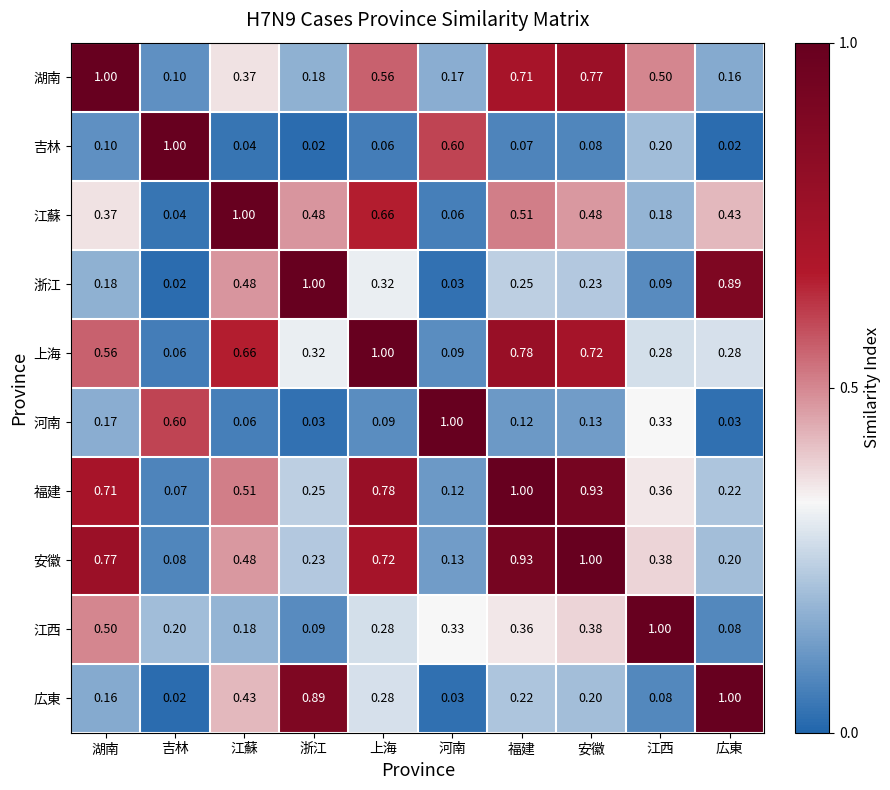

List the labels in order of 湖南 value, largest first.

湖南, 安徽, 福建, 上海, 江西, 江蘇, 浙江, 河南, 広東, 吉林